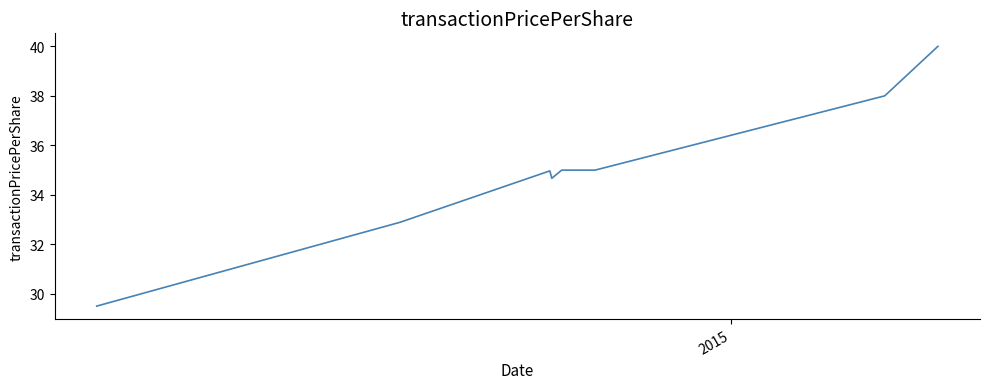

What is the minimum value shown in the chart?

29.5